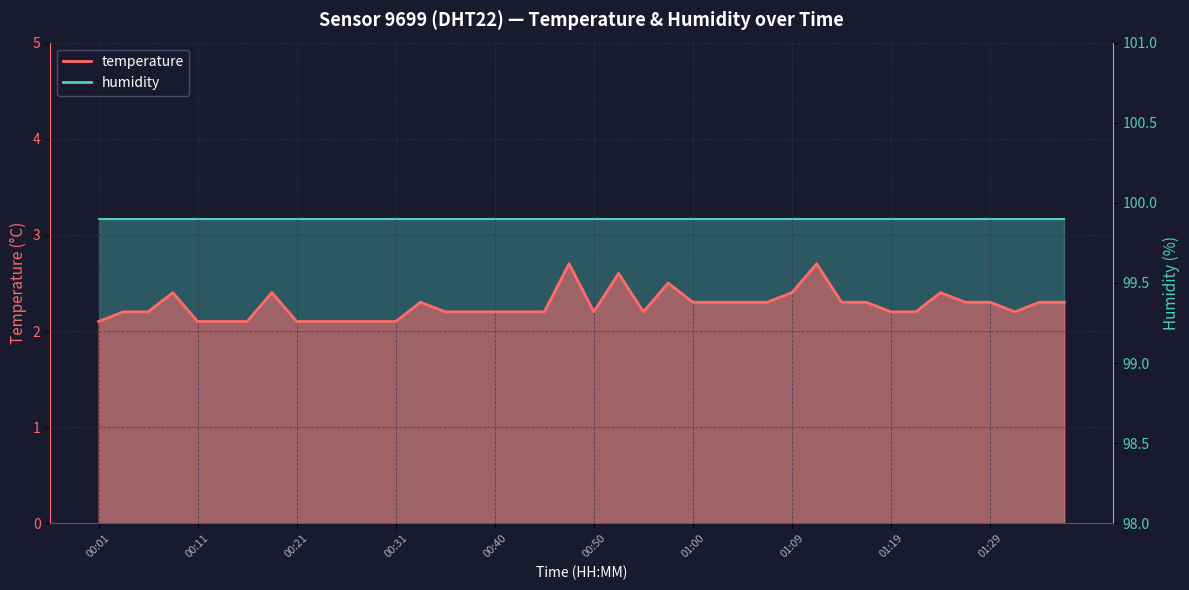

Where is the first local maximum?

00:08